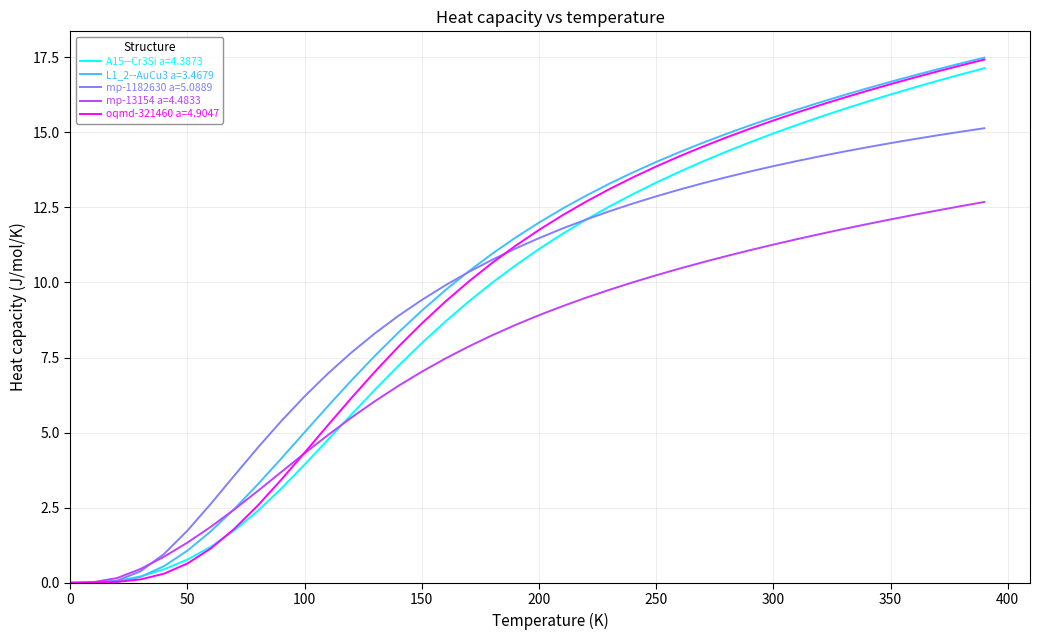

What is the difference between the maximum and minimum values in the mp-1182630 a=5.0889 series?

15.1